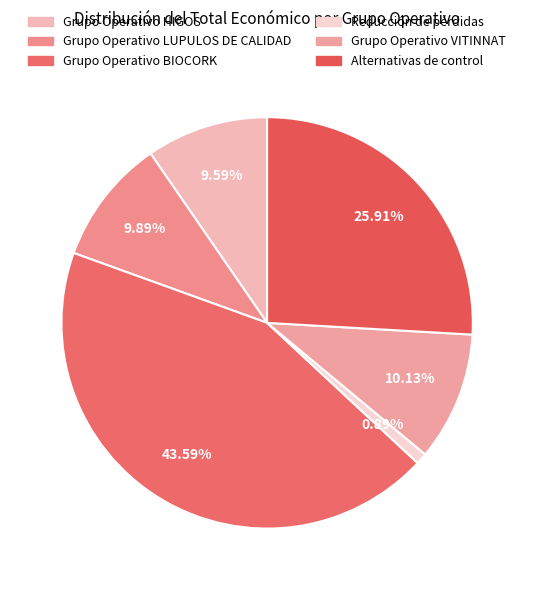

How many slices are in this pie chart?

6